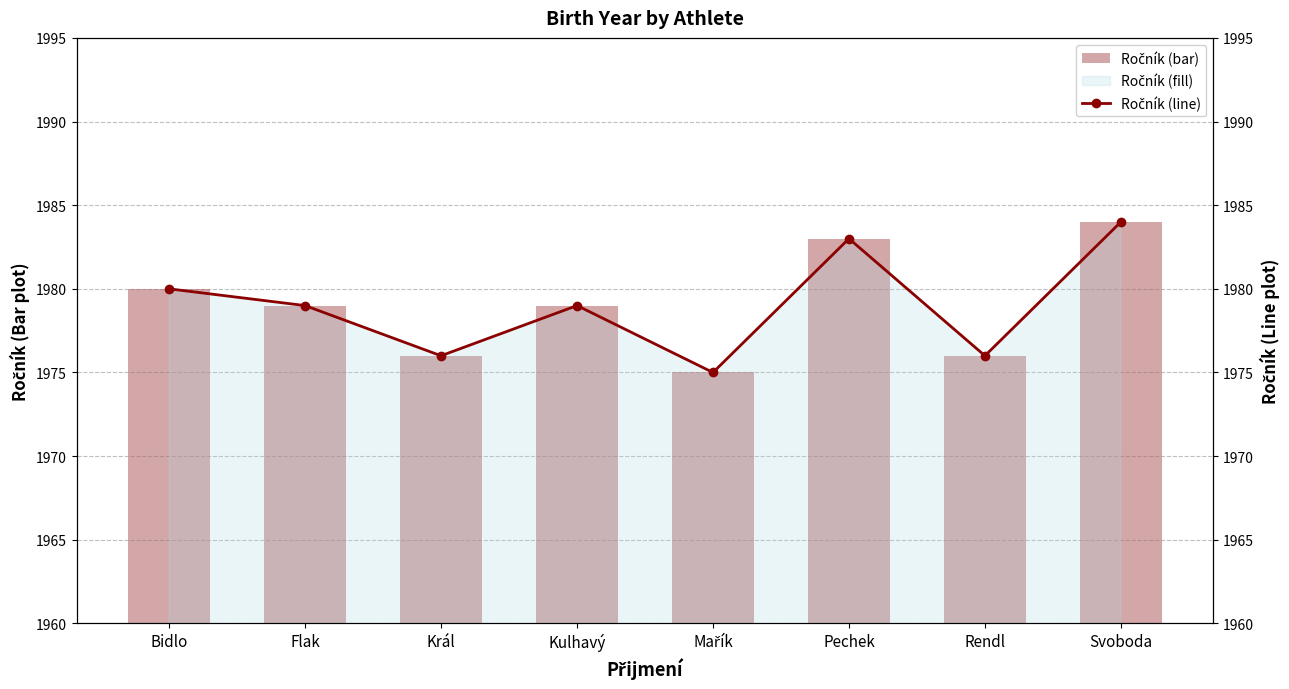

How many groups of bars are there?

8